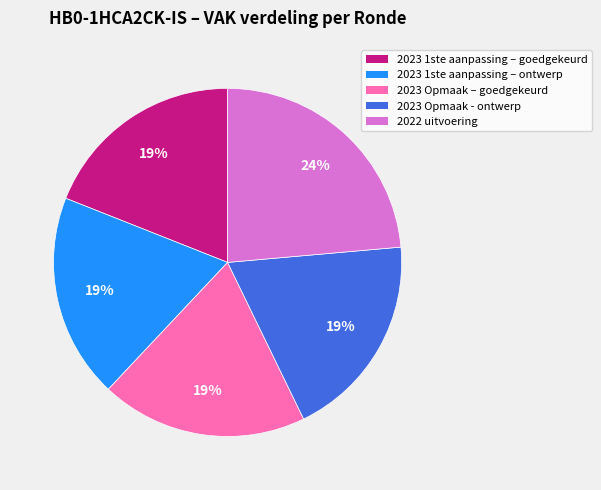

True or false: 2022 uitvoering accounts for 24% of the total.

True